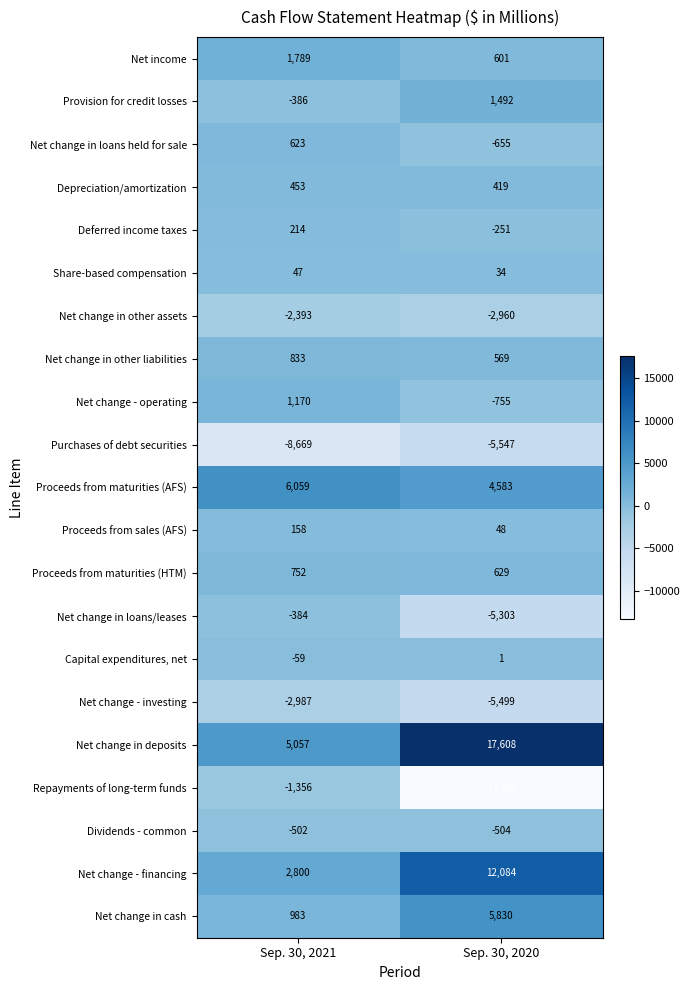

What is the total value across all series at Sep. 30, 2020?

9166